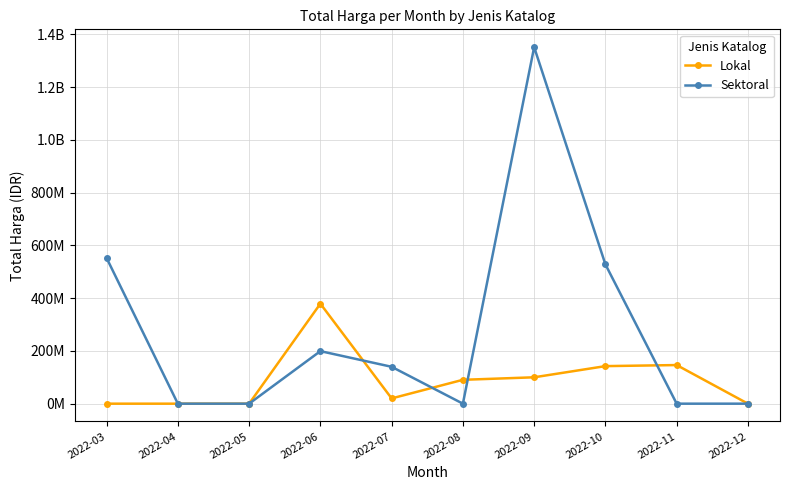

Is this an area chart (filled region under the line)?

No